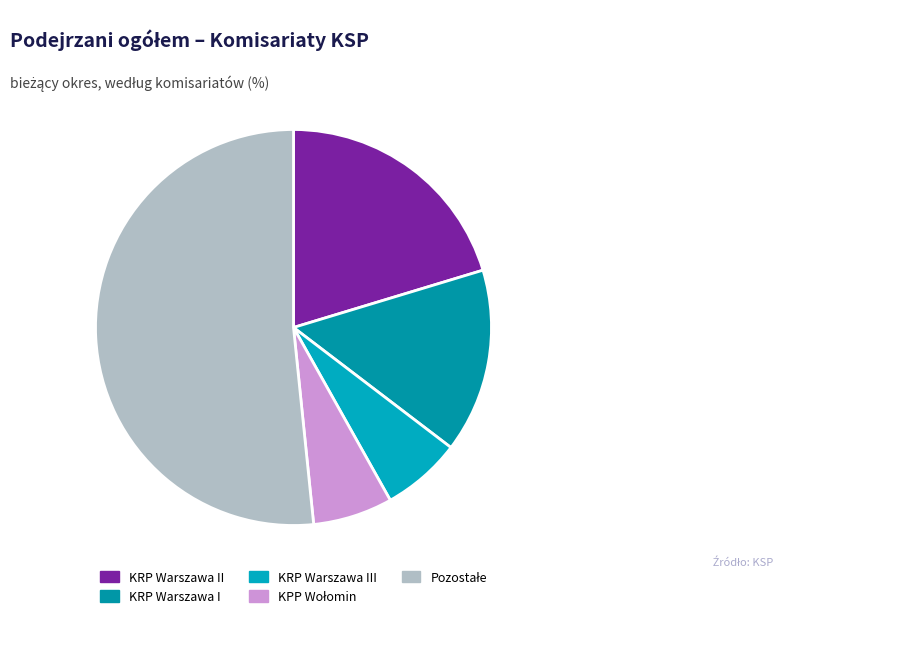

Count the number of slices in the pie.

5